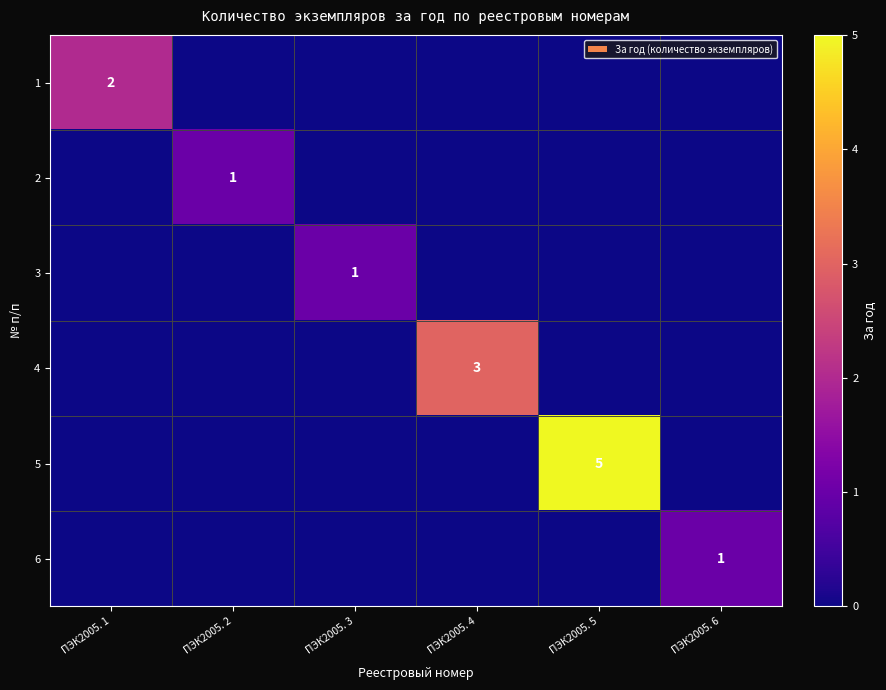

At which label does 3 reach its minimum?

ПЭК2005. 1